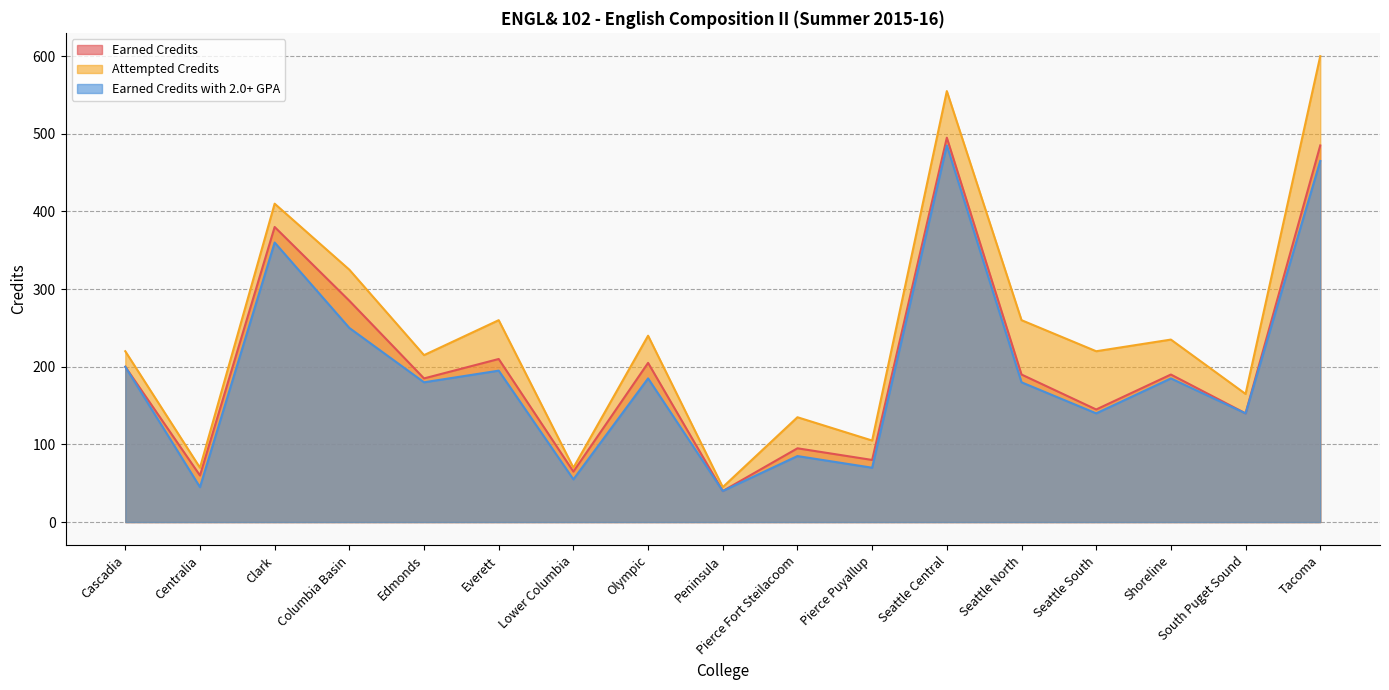

At which label does Attempted Credits first exceed 220?

Clark